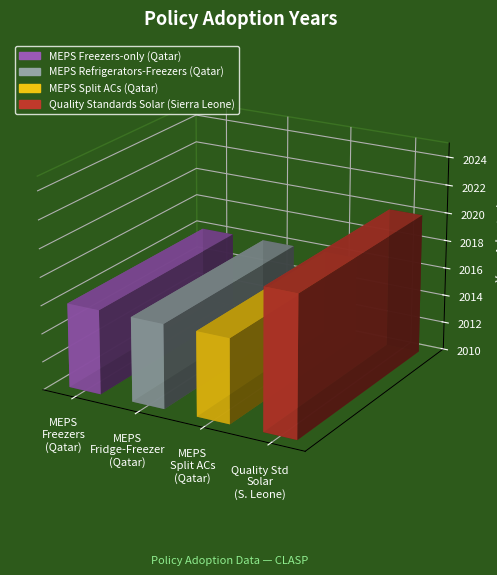

List the labels in order of value, largest first.

Quality Standards Solar (Sierra Leone), MEPS Freezers-only (Qatar), MEPS Refrigerators-Freezers (Qatar), MEPS Split ACs (Qatar)